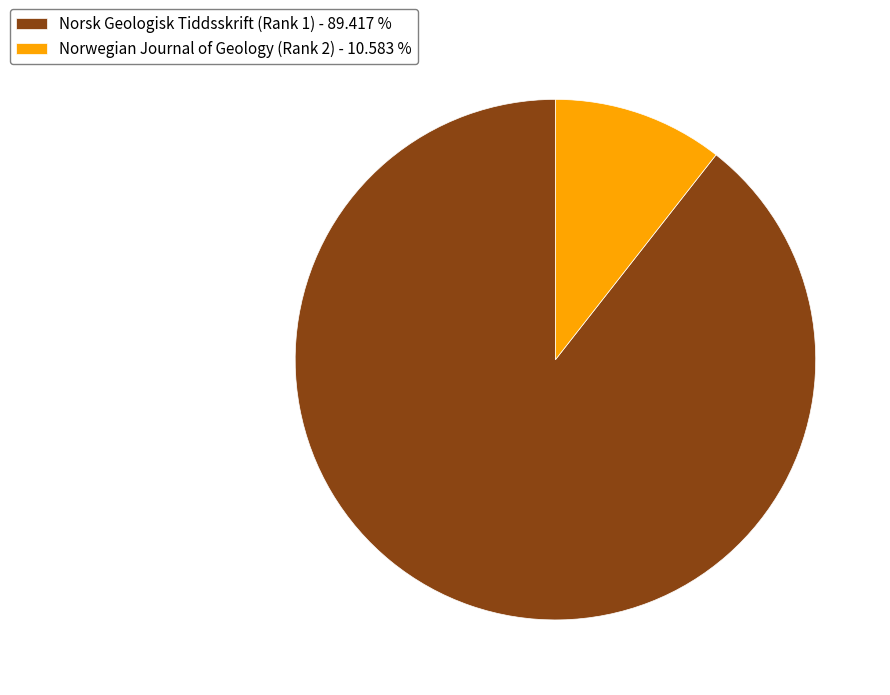

Which has a higher value, Norsk Geologisk Tiddsskrift (Rank 1) - 89.417 % or Norwegian Journal of Geology (Rank 2) - 10.583 %?

Norsk Geologisk Tiddsskrift (Rank 1) - 89.417 %